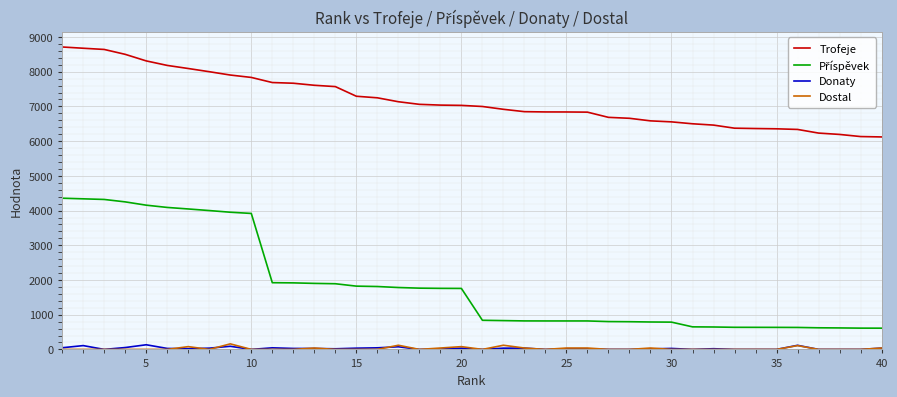

Which series has the largest total across all categories?

Trofeje